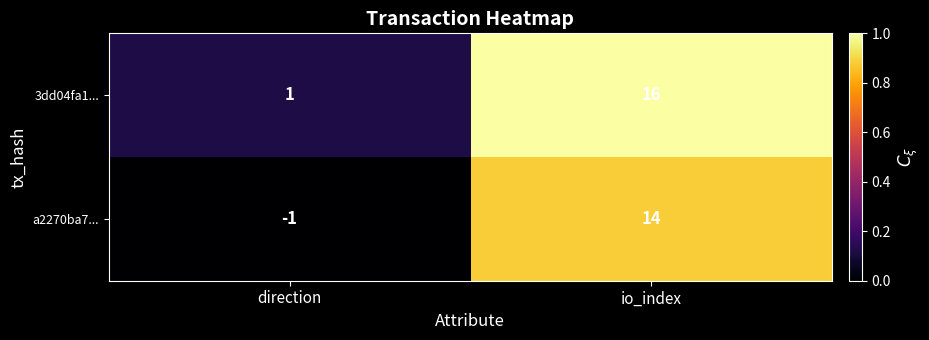

What is the sum of the a2270ba7... values at direction and io_index?

13